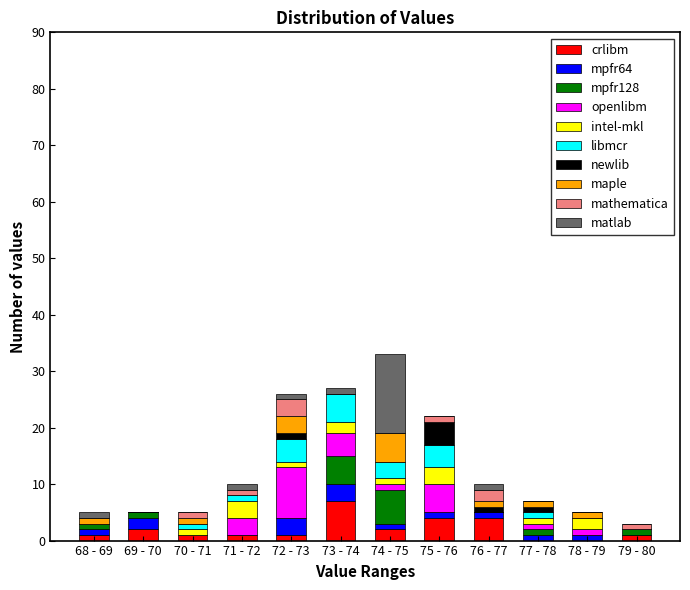

Which category has the highest value in the crlibm series?

73 - 74